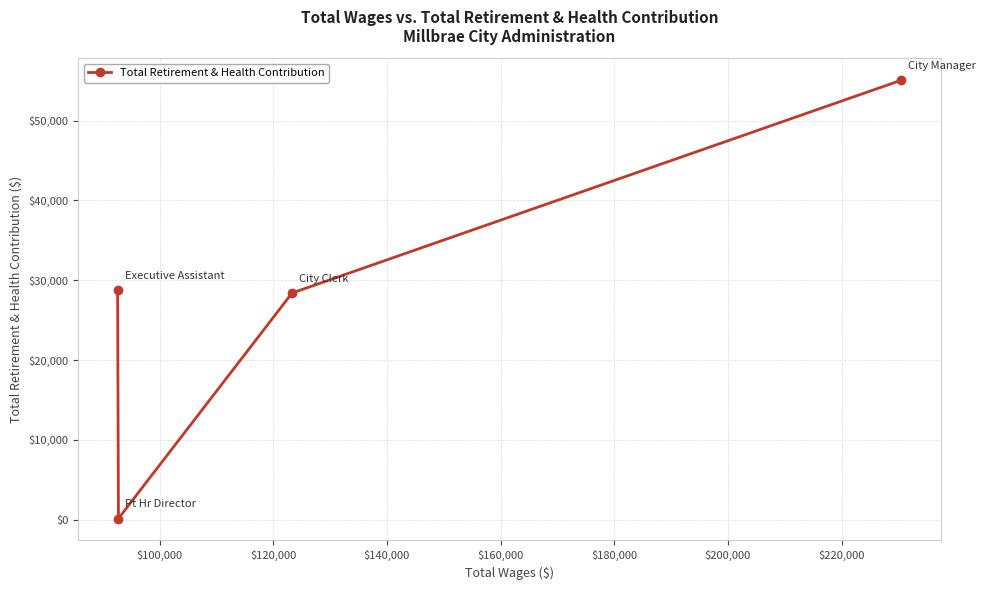

What is the maximum value shown in the chart?

55062